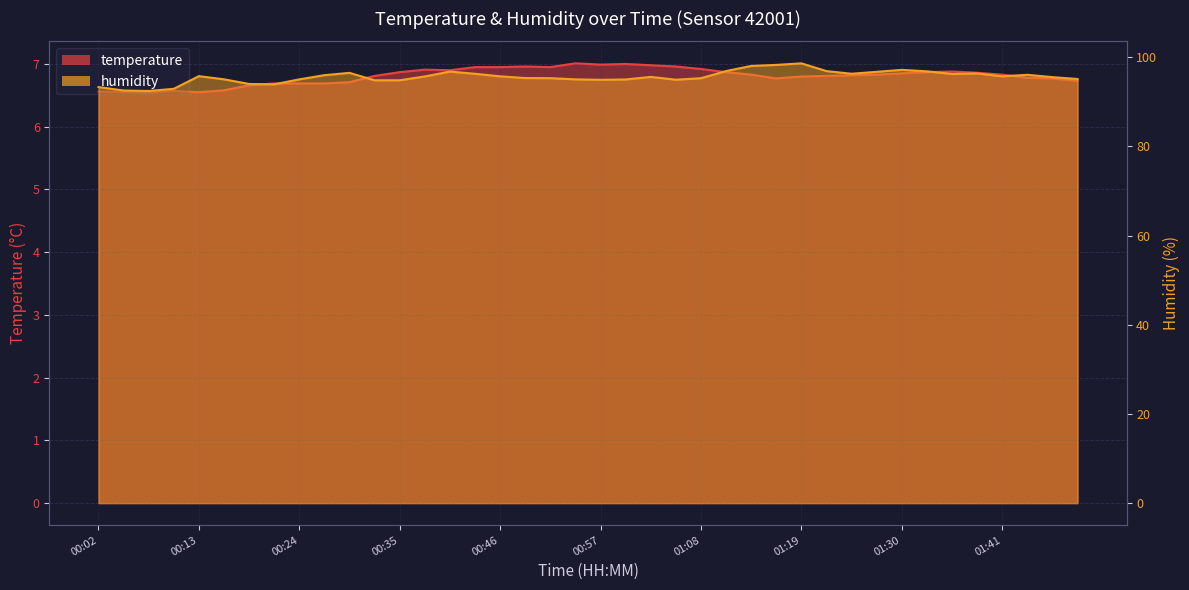

Which series has the widest spread of values?

humidity_line